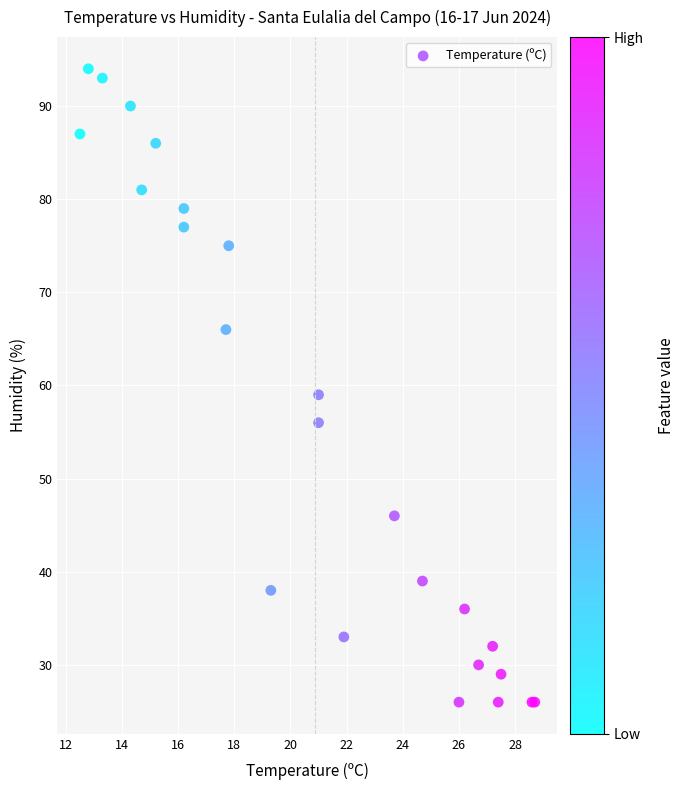

What Y value in the scatter plot is closest to 60?

59